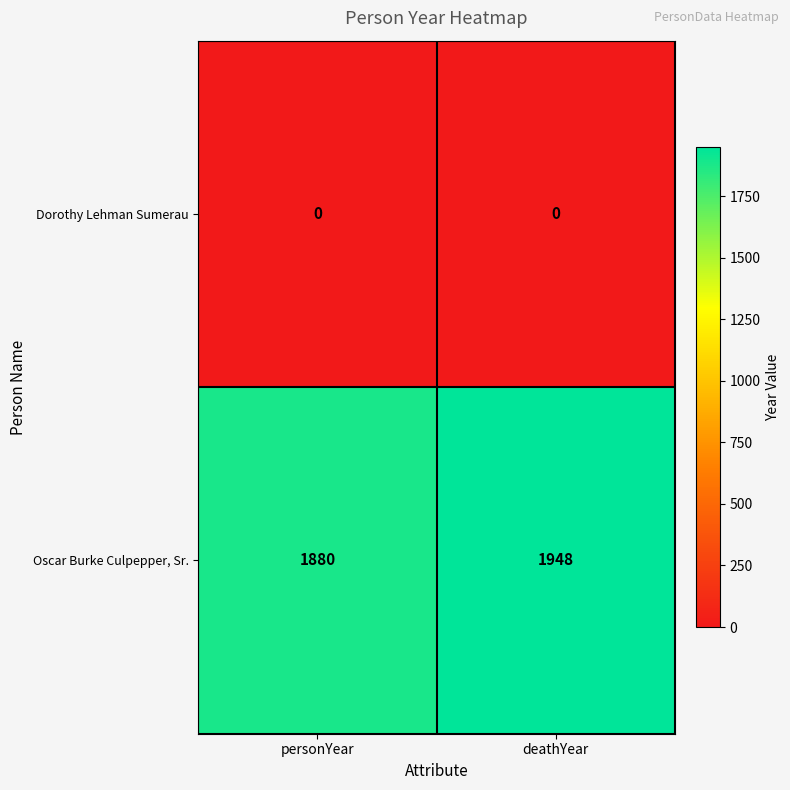

Where is Oscar Burke Culpepper, Sr. nearest to the value 1914?

personYear